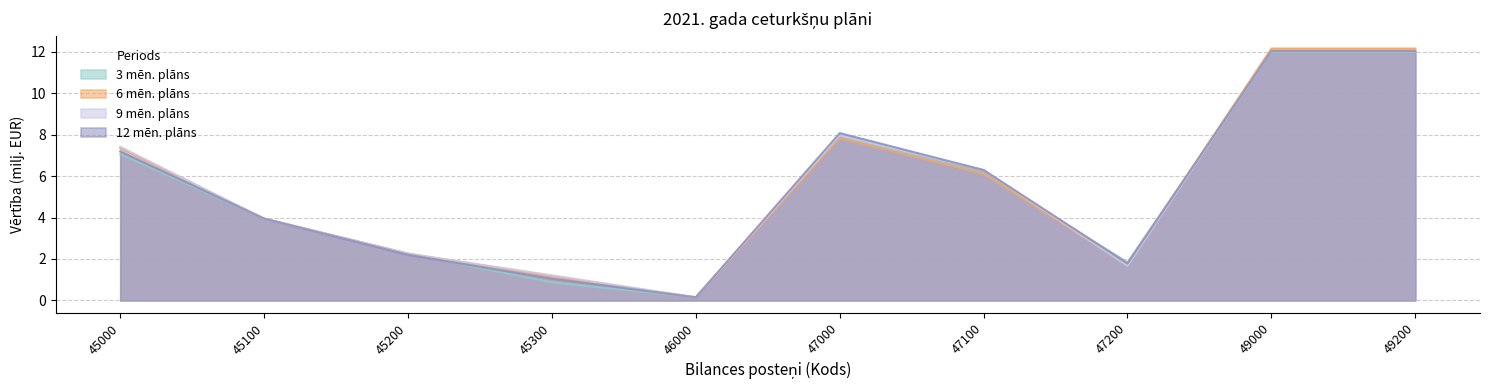

What is the difference between the 6 men. plans values at 47200 and 45100?

2.2